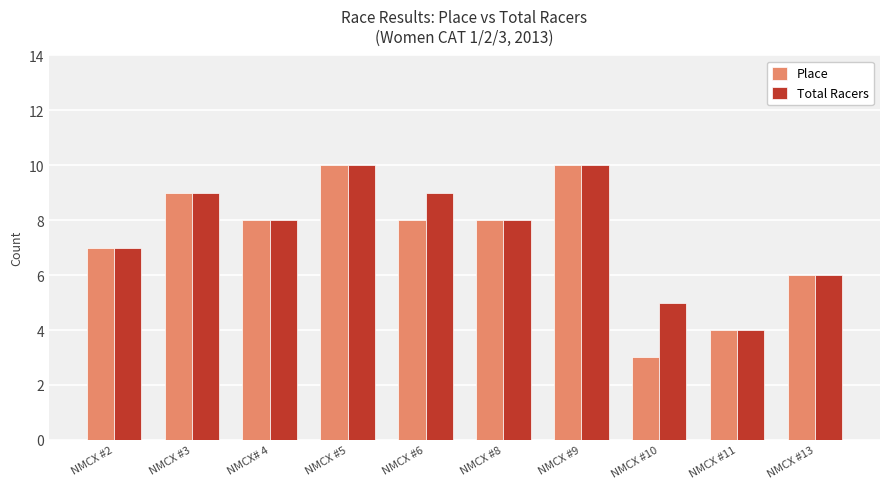

Is it true that Place equals 10 at NMCX #5?

True